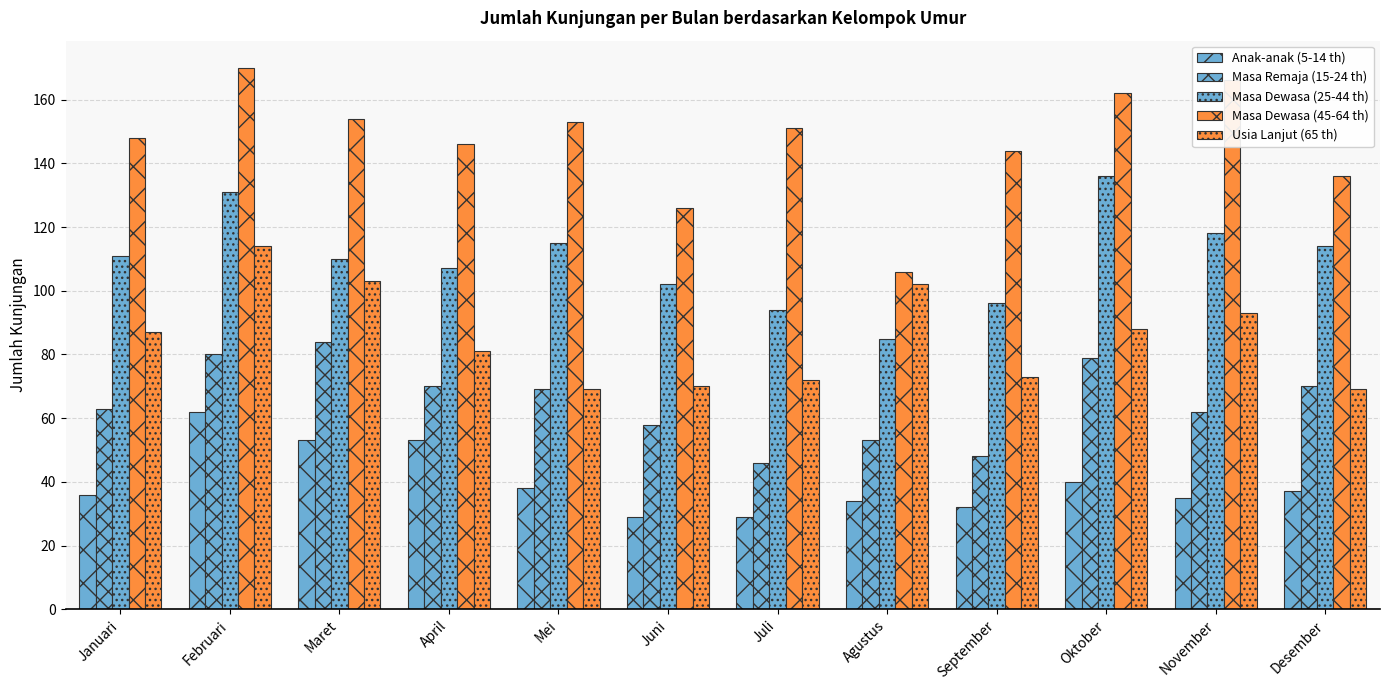

Are the bars horizontal?

No